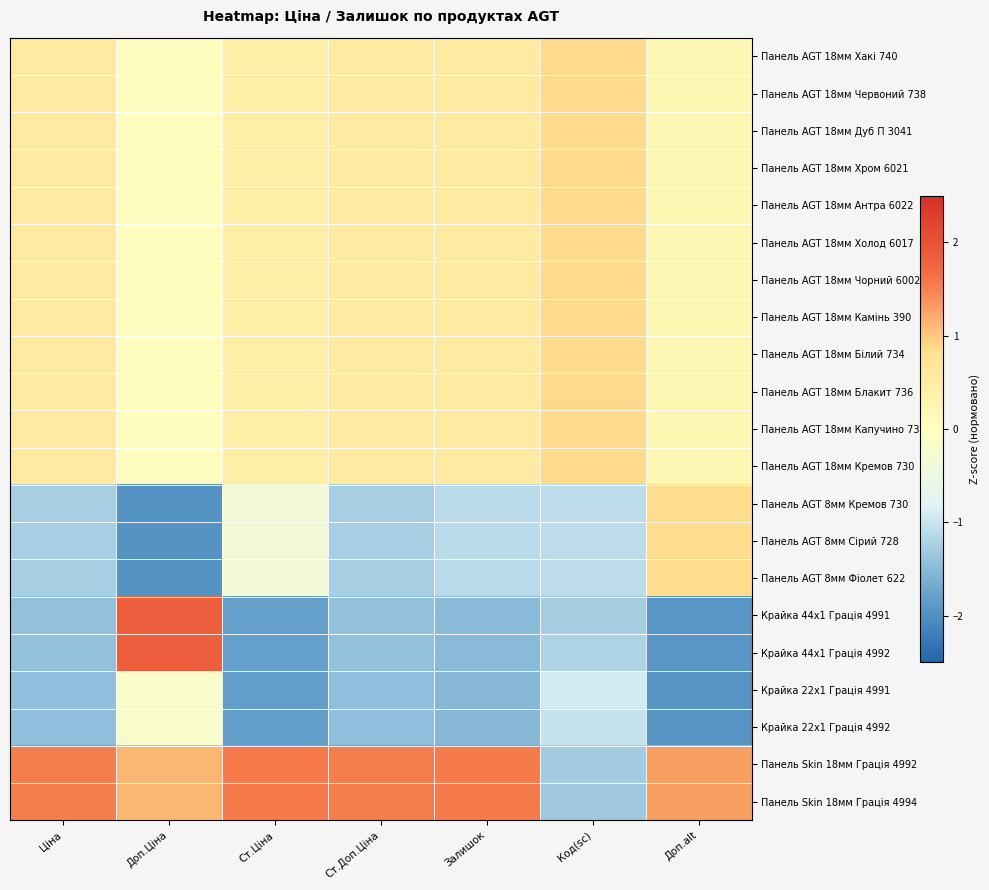

Which series has the largest total across all categories?

Панель Skin 18мм Грація 4992